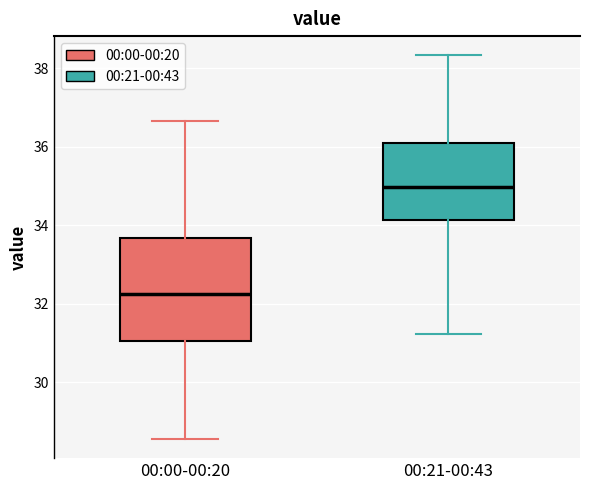

Where does the median line of the box for 00:21-00:43 sit on the y-axis? The values are not printed on the chart, so give them approximately, as read against the axis.

35.0